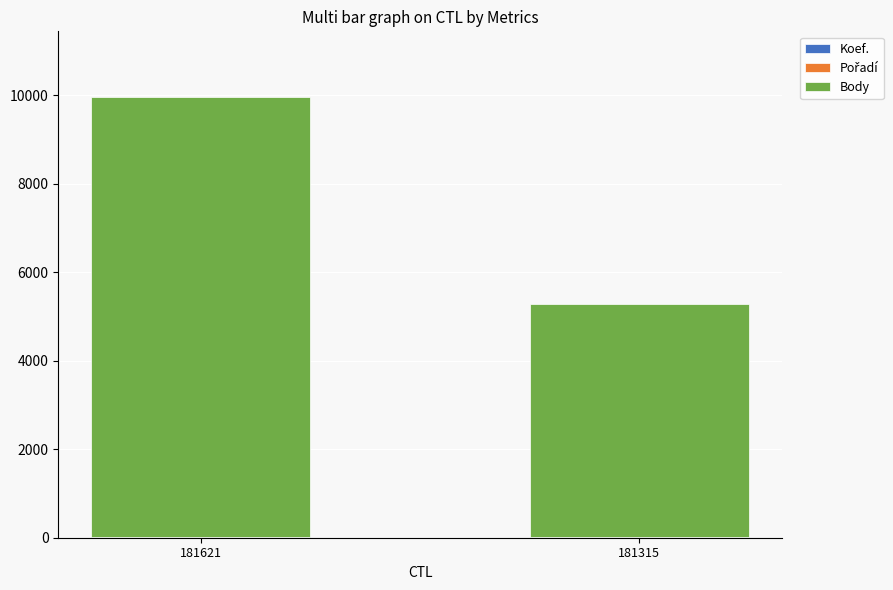

At which category is the sum across all series the highest?

181621